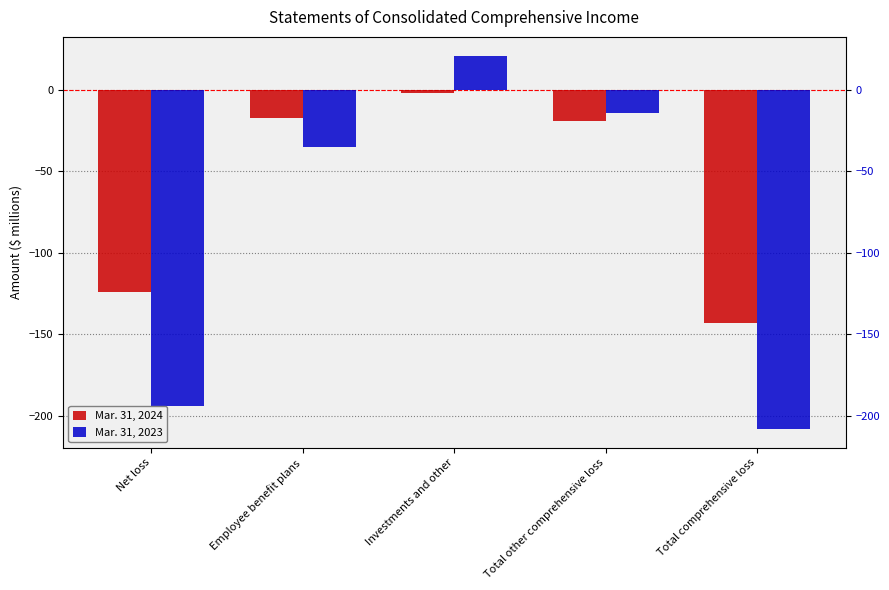

Are the bars horizontal?

No